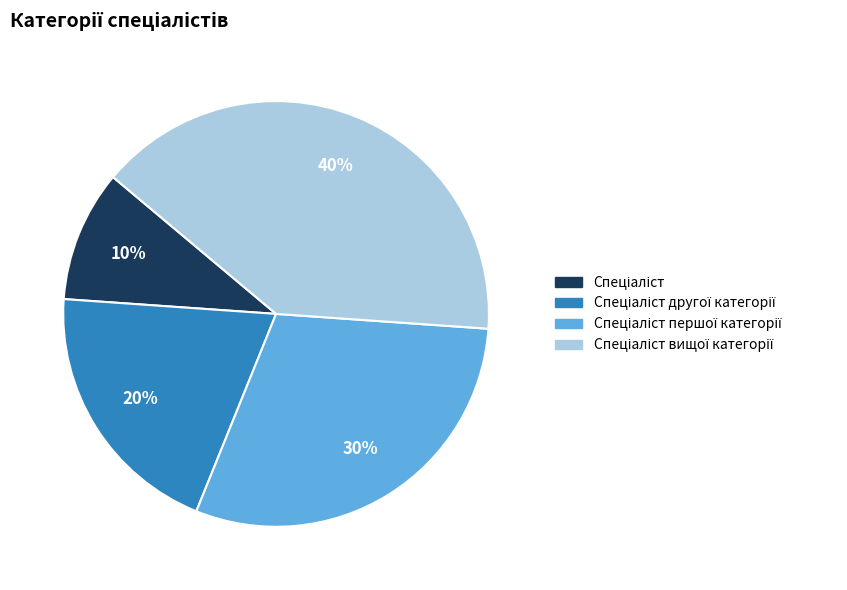

How many slices are in this pie chart?

4